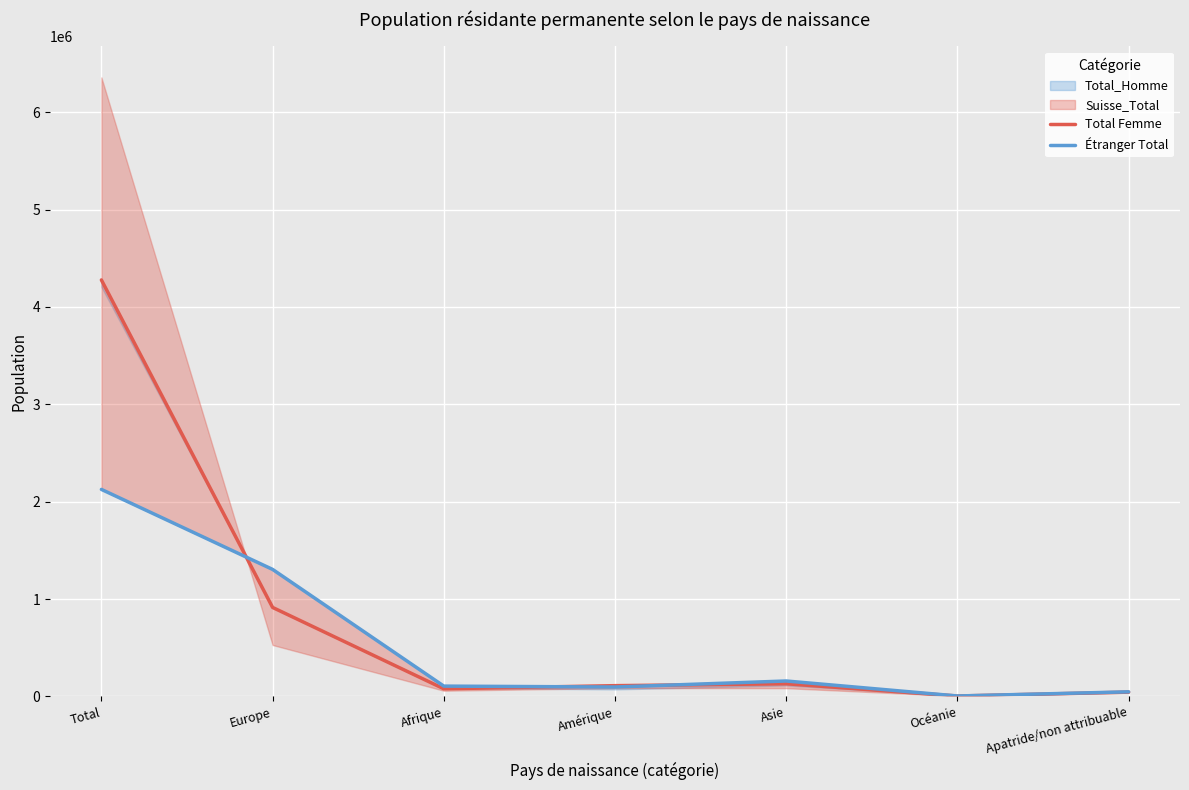

How many times do Étranger Total and Total Femme cross each other?

3